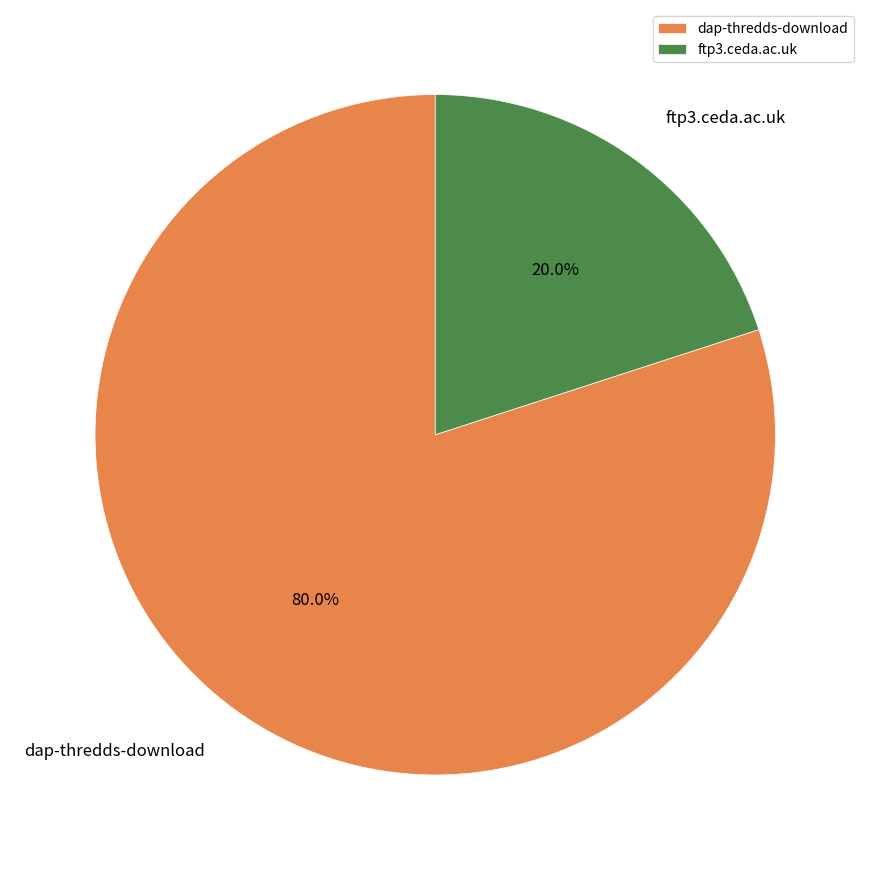

To the nearest percent, what is the combined percentage of dap-thredds-download and ftp3.ceda.ac.uk?

100%